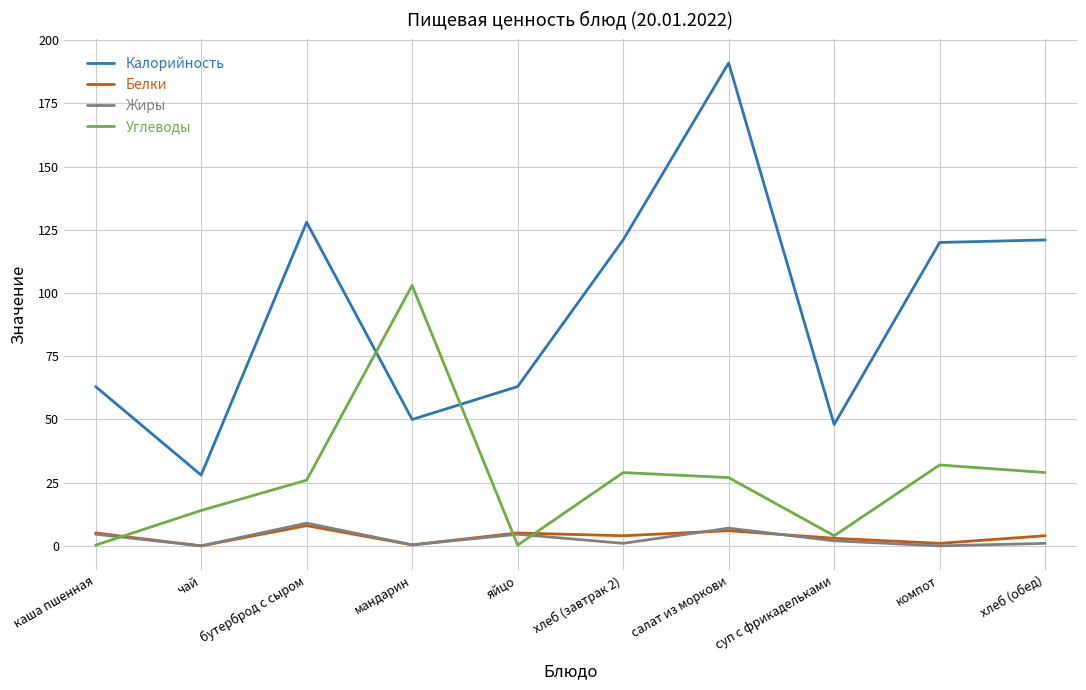

What is the difference between the highest and lowest values at бутерброд с сыром?

120.0